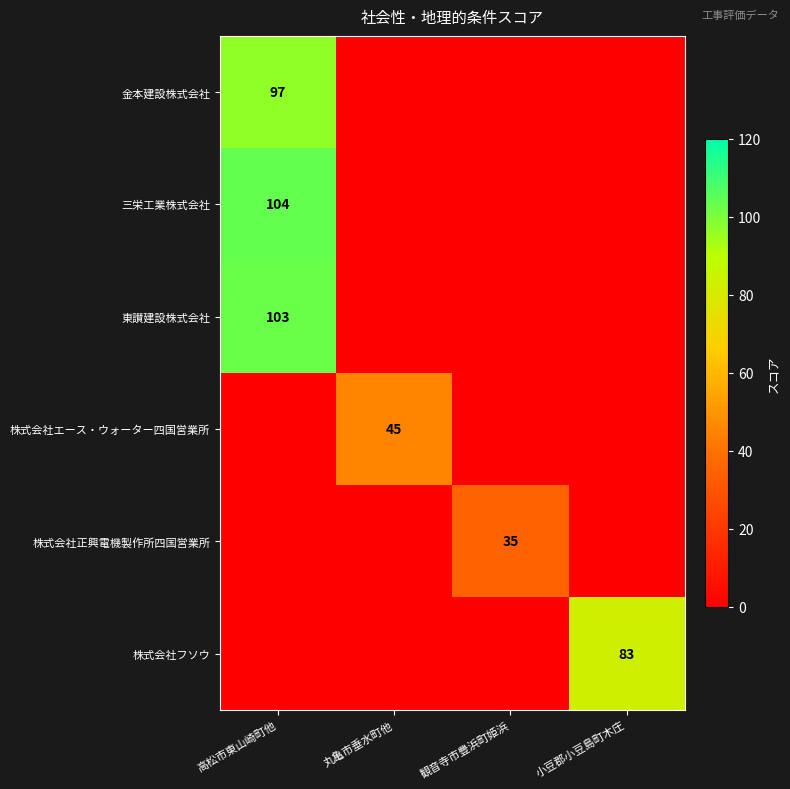

Is the value of 三栄工業株式会社 at 高松市東山崎町他 greater than the value of 金本建設株式会社 at 高松市東山崎町他?

Yes